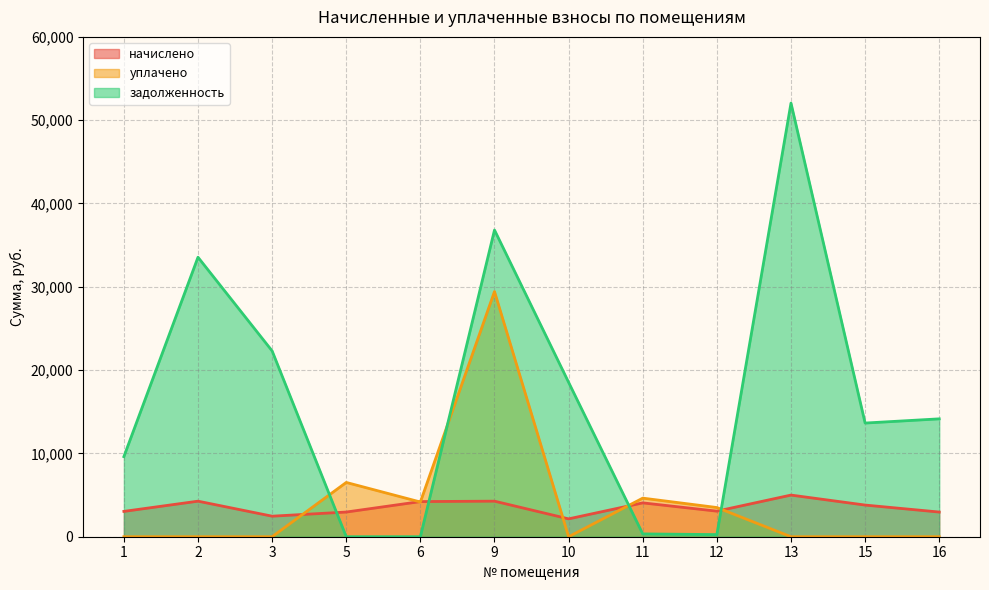

What is the difference between the second highest and second lowest values in the задолженность series?

36816.8